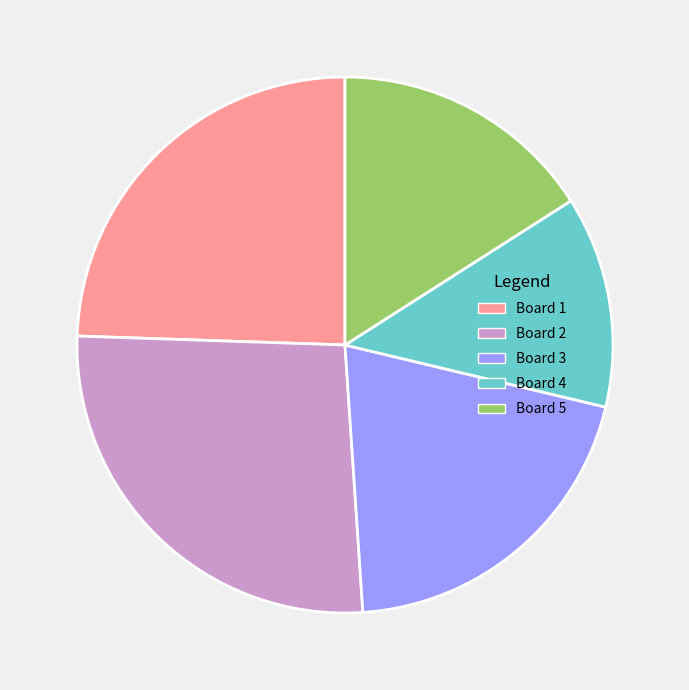

How many segments does this pie chart have?

5